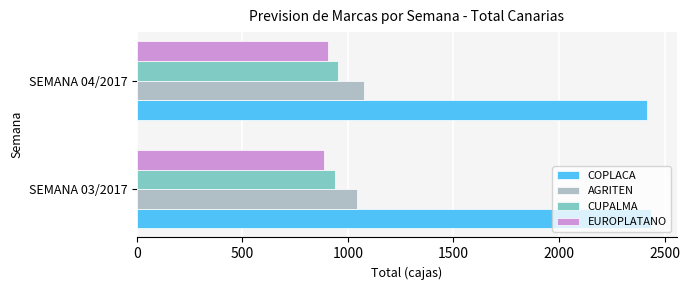

What are all the series names shown in the legend?

COPLACA, AGRITEN, CUPALMA, EUROPLATANO